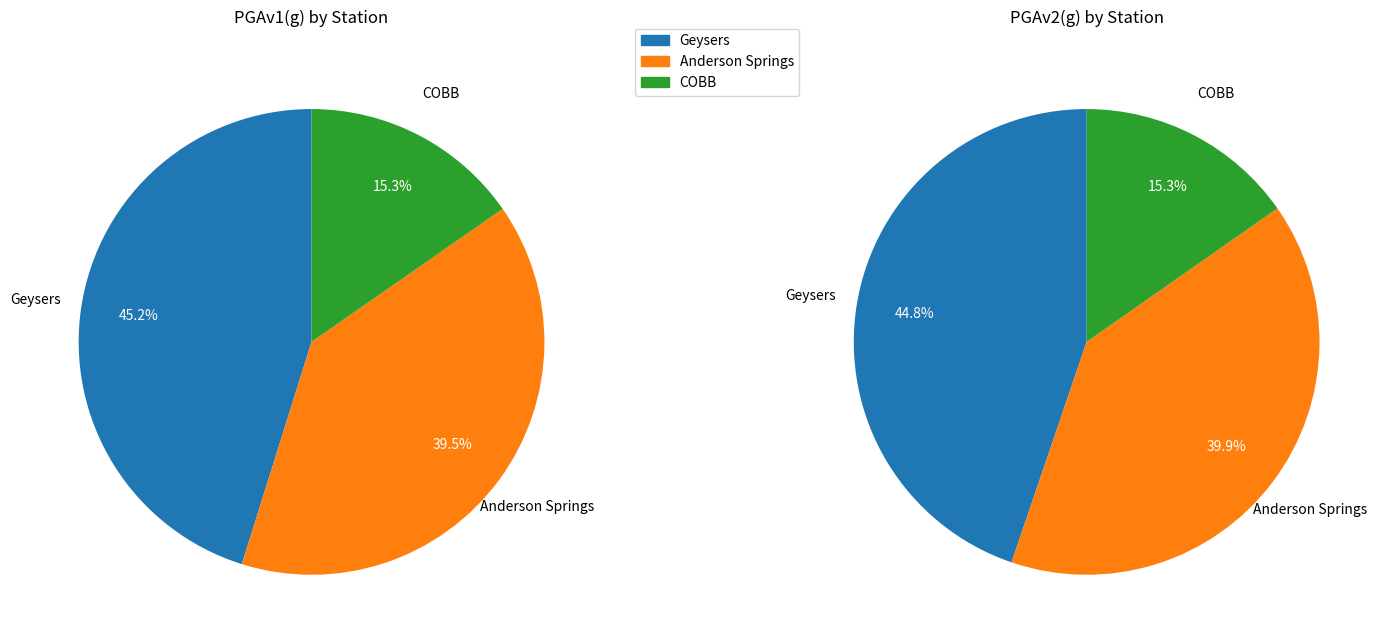

How many slices are in this pie chart?

3